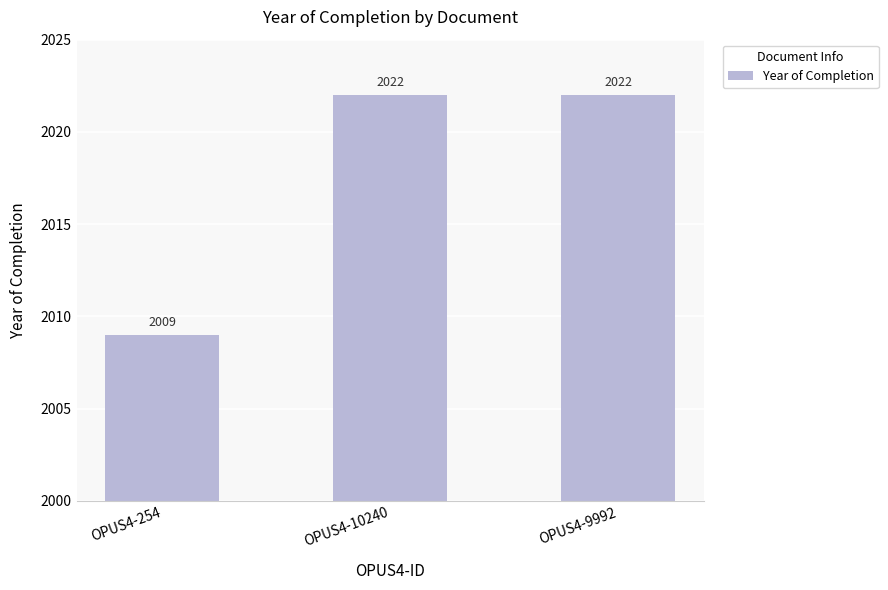

What is the change in value from OPUS4-254 to OPUS4-10240?

+13